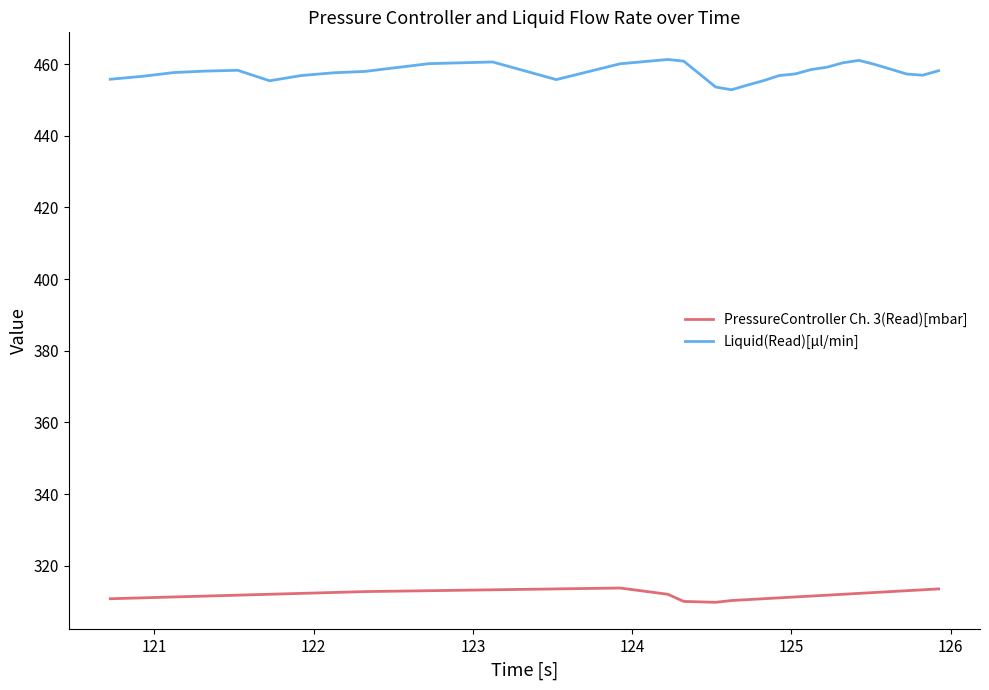

Which series has the largest total across all categories?

Liquid(Read)[µl/min]